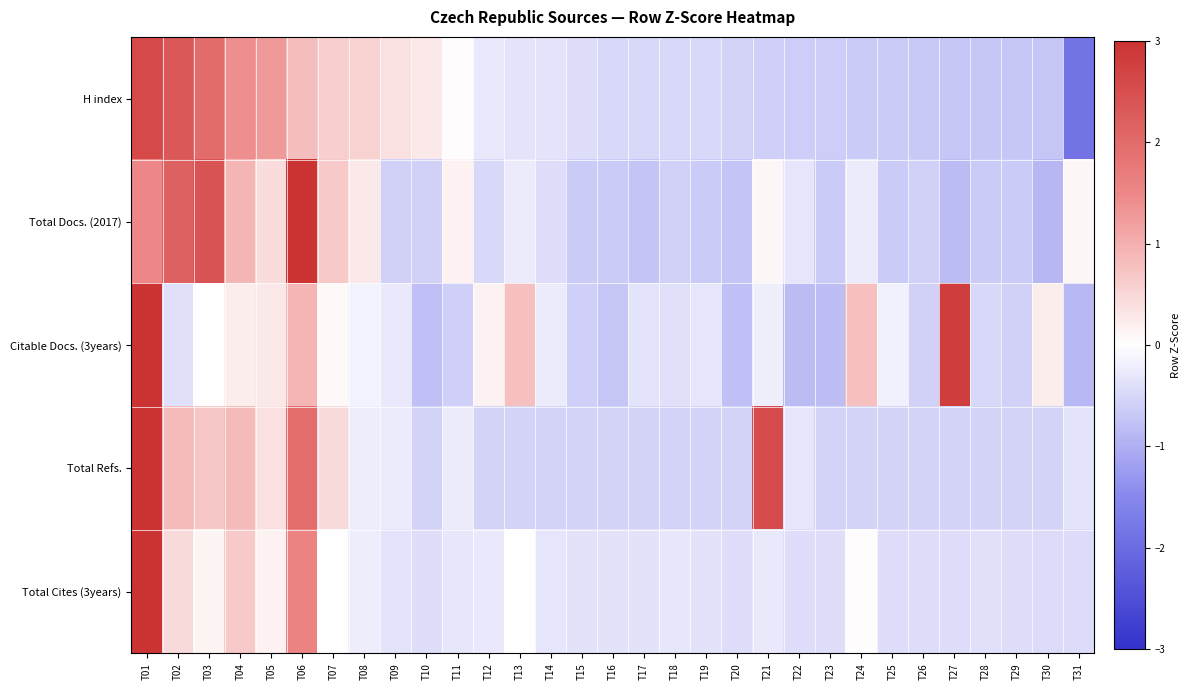

Reading left to right, transcribe all the data shown in this chart.

H index: T01=2.6	T02=2.3	T03=2.0	T04=1.4	T05=1.3	T06=0.8	T07=0.6	T08=0.6	T09=0.4	T10=0.3	T11=0.0	T12=-0.3	T13=-0.3	T14=-0.3	T15=-0.4	T16=-0.5	T17=-0.5	T18=-0.5	T19=-0.5	T20=-0.5	T21=-0.6	T22=-0.6	T23=-0.6	T24=-0.6	T25=-0.6	T26=-0.7	T27=-0.7	T28=-0.7	T29=-0.7	T30=-0.7	T31=-1.9
Total Docs. (2017): T01=1.5	T02=2.2	T03=2.4	T04=0.9	T05=0.4	T06=3.0	T07=0.7	T08=0.3	T09=-0.6	T10=-0.6	T11=0.2	T12=-0.5	T13=-0.2	T14=-0.4	T15=-0.7	T16=-0.7	T17=-0.7	T18=-0.6	T19=-0.7	T20=-0.7	T21=0.1	T22=-0.3	T23=-0.7	T24=-0.2	T25=-0.7	T26=-0.6	T27=-0.8	T28=-0.7	T29=-0.7	T30=-0.9	T31=0.1
Citable Docs. (3years): T01=3.8	T02=-0.4	T03=-0.0	T04=0.2	T05=0.3	T06=0.9	T07=0.1	T08=-0.1	T09=-0.3	T10=-0.8	T11=-0.6	T12=0.2	T13=0.8	T14=-0.2	T15=-0.6	T16=-0.7	T17=-0.3	T18=-0.4	T19=-0.3	T20=-0.8	T21=-0.2	T22=-0.8	T23=-0.8	T24=0.8	T25=-0.2	T26=-0.6	T27=2.8	T28=-0.5	T29=-0.6	T30=0.2	T31=-0.9
Total Refs.: T01=3.5	T02=0.9	T03=0.7	T04=0.9	T05=0.4	T06=2.0	T07=0.5	T08=-0.2	T09=-0.2	T10=-0.5	T11=-0.3	T12=-0.5	T13=-0.5	T14=-0.5	T15=-0.5	T16=-0.5	T17=-0.5	T18=-0.5	T19=-0.5	T20=-0.5	T21=2.6	T22=-0.3	T23=-0.5	T24=-0.5	T25=-0.5	T26=-0.5	T27=-0.5	T28=-0.5	T29=-0.5	T30=-0.5	T31=-0.3
Total Cites (3years): T01=5.0	T02=0.5	T03=0.1	T04=0.7	T05=0.2	T06=1.6	T07=0.0	T08=-0.2	T09=-0.3	T10=-0.4	T11=-0.3	T12=-0.3	T13=0.0	T14=-0.3	T15=-0.4	T16=-0.4	T17=-0.4	T18=-0.3	T19=-0.4	T20=-0.4	T21=-0.3	T22=-0.4	T23=-0.4	T24=0.0	T25=-0.4	T26=-0.4	T27=-0.4	T28=-0.4	T29=-0.4	T30=-0.4	T31=-0.4